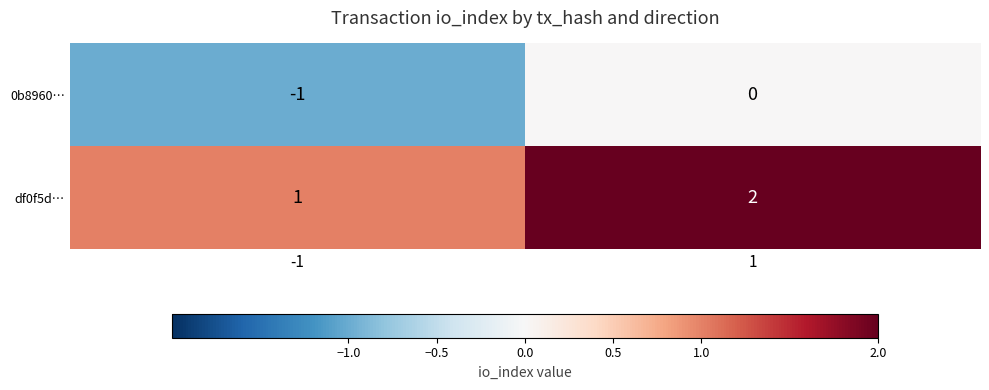

The df0f5d… series shows 2 at 1. True or false?

True